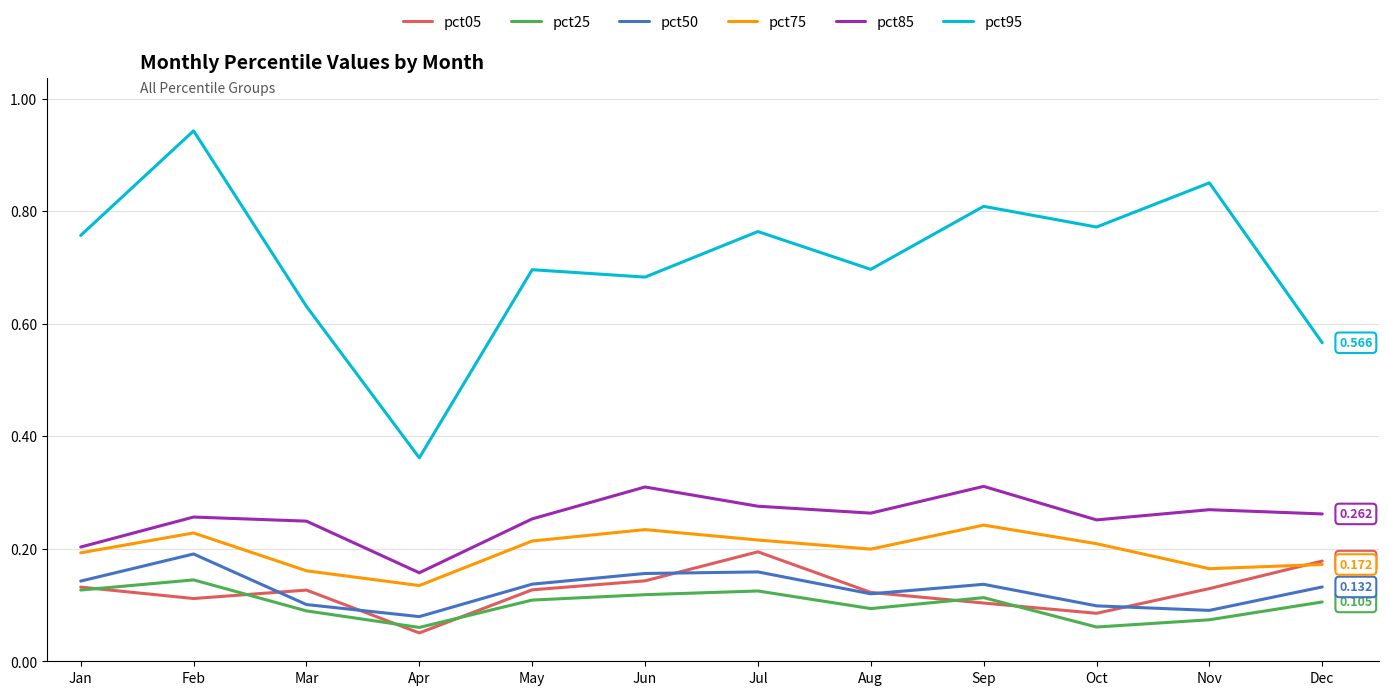

The value of pct50 at Jul is 0.2. True or false?

True